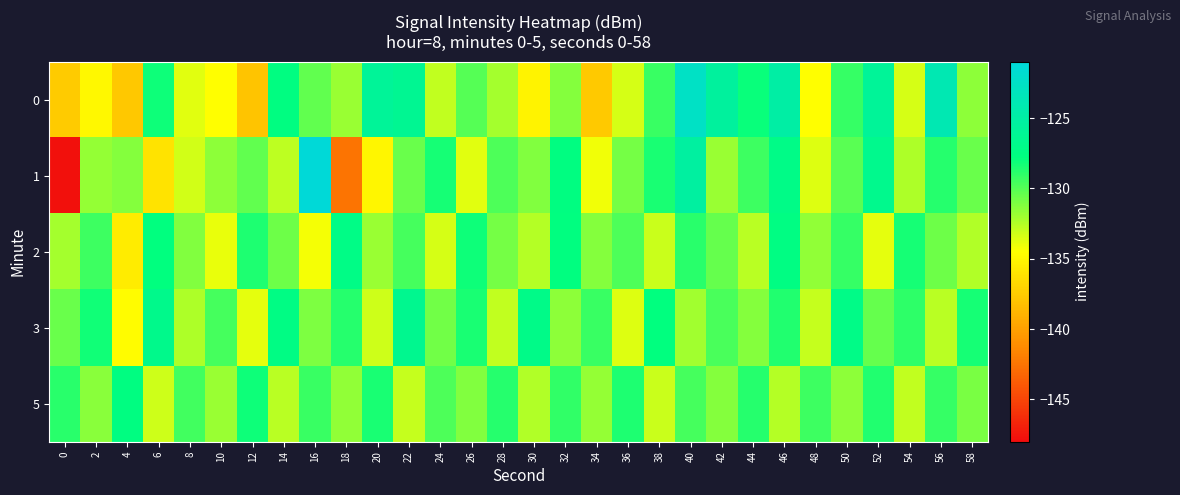

Reading left to right, what are all the values shown in this chart?

0: 0=-137.5	2=-134.9	4=-137.8	6=-128.1	8=-133.7	10=-134.5	12=-138.0	14=-127.6	16=-130.3	18=-131.8	20=-125.9	22=-126.3	24=-132.9	26=-130.0	28=-132.1	30=-135.2	32=-131.3	34=-137.6	36=-133.4	38=-129.3	40=-122.5	42=-125.5	44=-128.0	46=-124.9	48=-134.5	50=-129.2	52=-125.9	54=-133.4	56=-123.9	58=-131.5
1: 0=-147.7	2=-131.7	4=-131.3	6=-136.2	8=-133.3	10=-131.5	12=-130.4	14=-132.8	16=-121.2	18=-142.4	20=-135.0	22=-130.5	24=-128.3	26=-133.7	28=-129.8	30=-131.2	32=-127.6	34=-134.1	36=-130.9	38=-128.4	40=-125.3	42=-131.8	44=-129.4	46=-127.2	48=-133.6	50=-130.1	52=-126.8	54=-132.3	56=-128.7	58=-130.5
2: 0=-132.1	2=-129.4	4=-135.6	6=-127.8	8=-131.2	10=-133.9	12=-128.5	14=-130.7	16=-134.2	18=-127.3	20=-131.8	22=-129.6	24=-133.4	26=-128.1	28=-130.9	30=-132.6	32=-127.7	34=-131.3	36=-129.8	38=-133.1	40=-128.9	42=-130.4	44=-132.7	46=-127.5	48=-131.6	50=-129.2	52=-133.8	54=-128.3	56=-130.6	58=-132.4
3: 0=-130.5	2=-128.2	4=-134.7	6=-126.9	8=-132.3	10=-129.6	12=-133.8	14=-127.4	16=-131.1	18=-128.7	20=-133.2	22=-126.5	24=-130.8	26=-128.4	28=-132.9	30=-127.1	32=-131.5	34=-129.3	36=-133.6	38=-127.8	40=-132.0	42=-129.7	44=-131.3	46=-128.6	48=-133.0	50=-127.2	52=-130.4	54=-129.0	56=-132.7	58=-128.3
5: 0=-128.9	2=-131.4	4=-127.6	6=-133.2	8=-129.5	10=-131.8	12=-128.1	14=-132.7	16=-129.3	18=-131.6	20=-128.4	22=-133.0	24=-129.8	26=-131.2	28=-128.7	30=-132.4	32=-129.1	34=-131.7	36=-128.5	38=-133.1	40=-129.6	42=-131.3	44=-128.8	46=-132.6	48=-129.4	50=-131.5	52=-128.6	54=-132.9	56=-129.2	58=-131.0